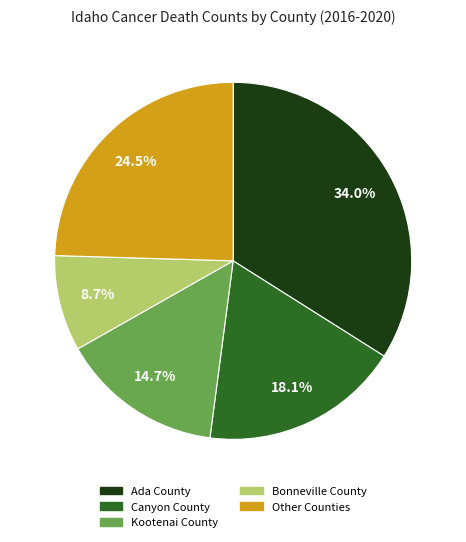

Does any single category account for the majority?

No